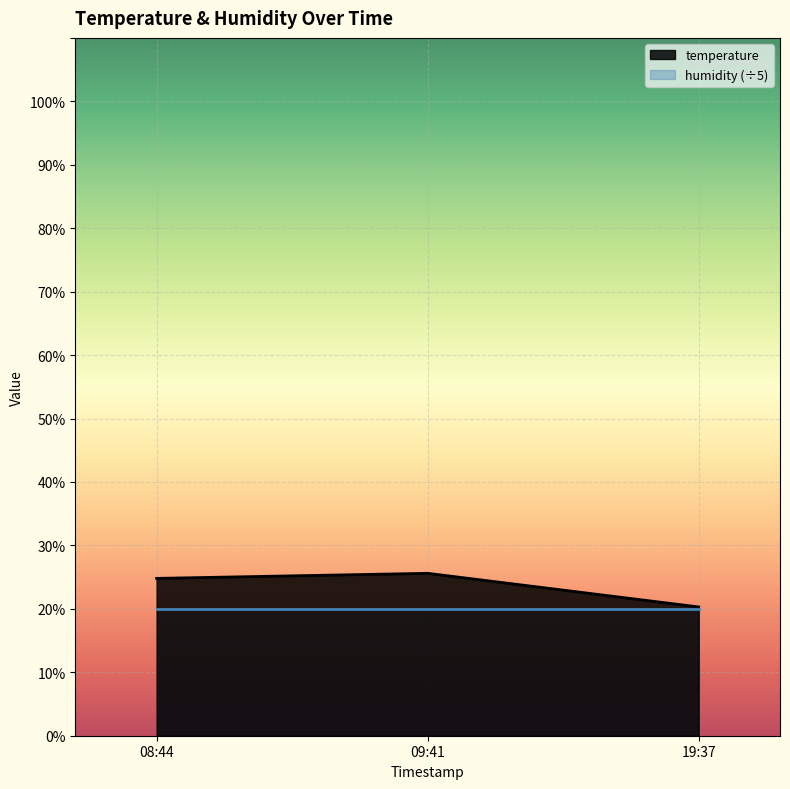

What is the average value?

23.6